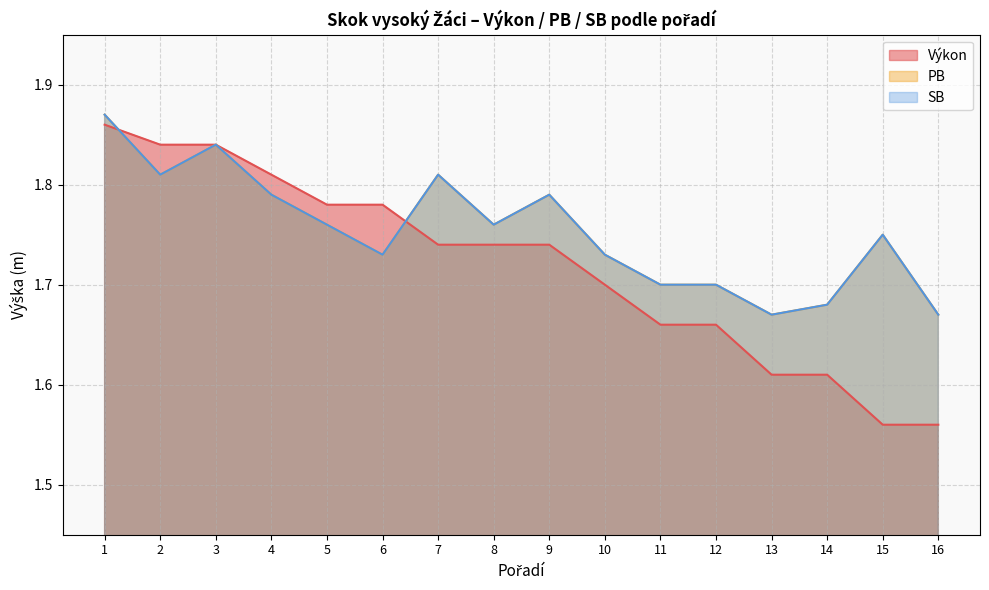

True or false: SB has a value of 2.9 at 16.

False